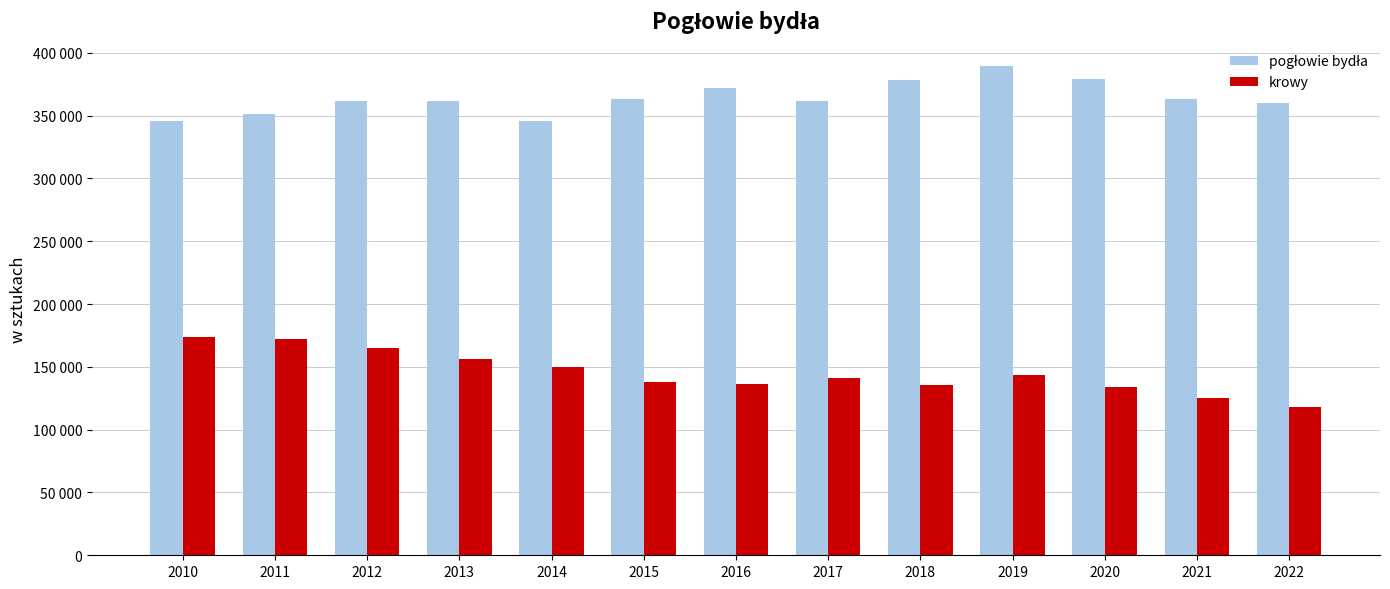

Does the chart contain stacked bars?

No